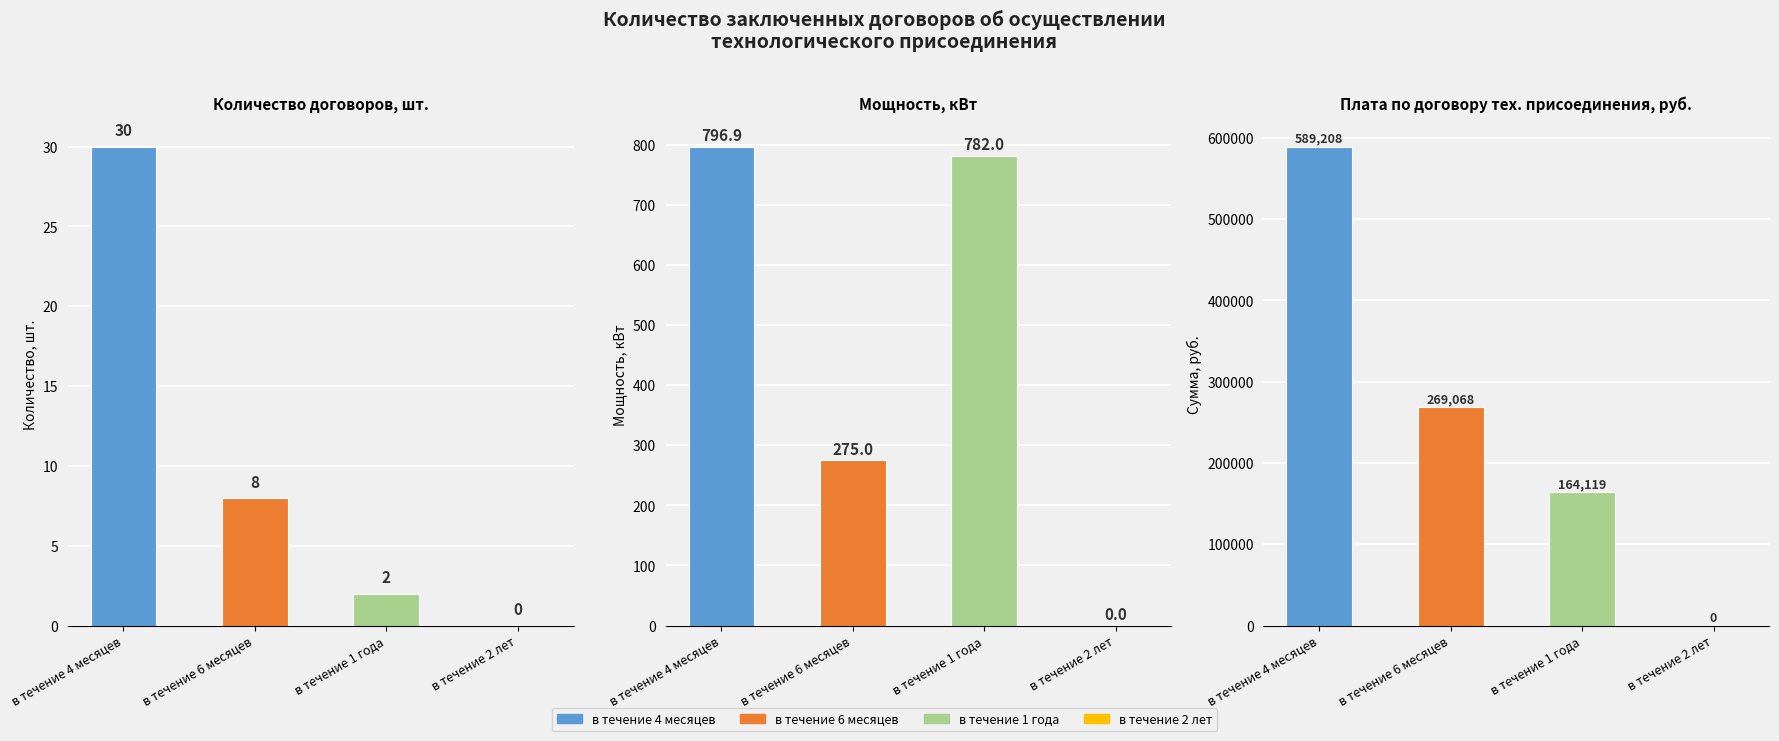

What is the difference between the maximum and minimum values in the Мощность, кВт series?

796.9